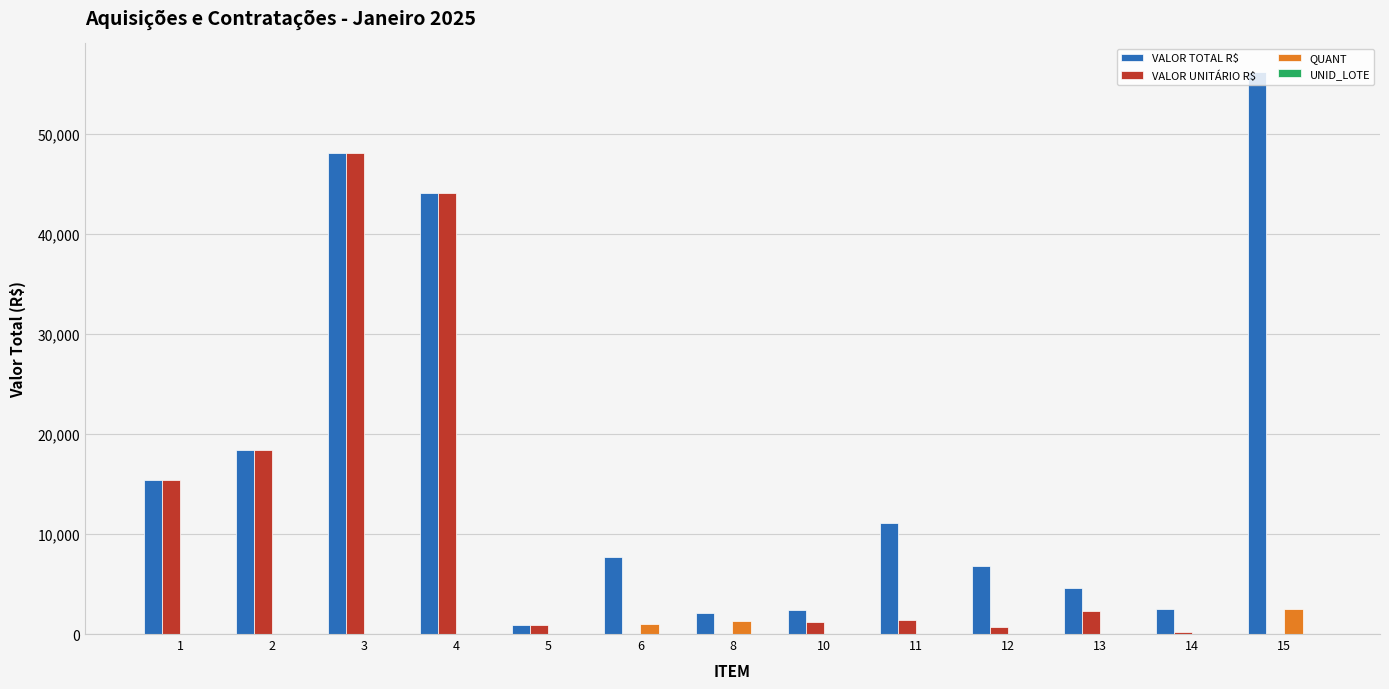

How many distinct data groups are displayed?

4